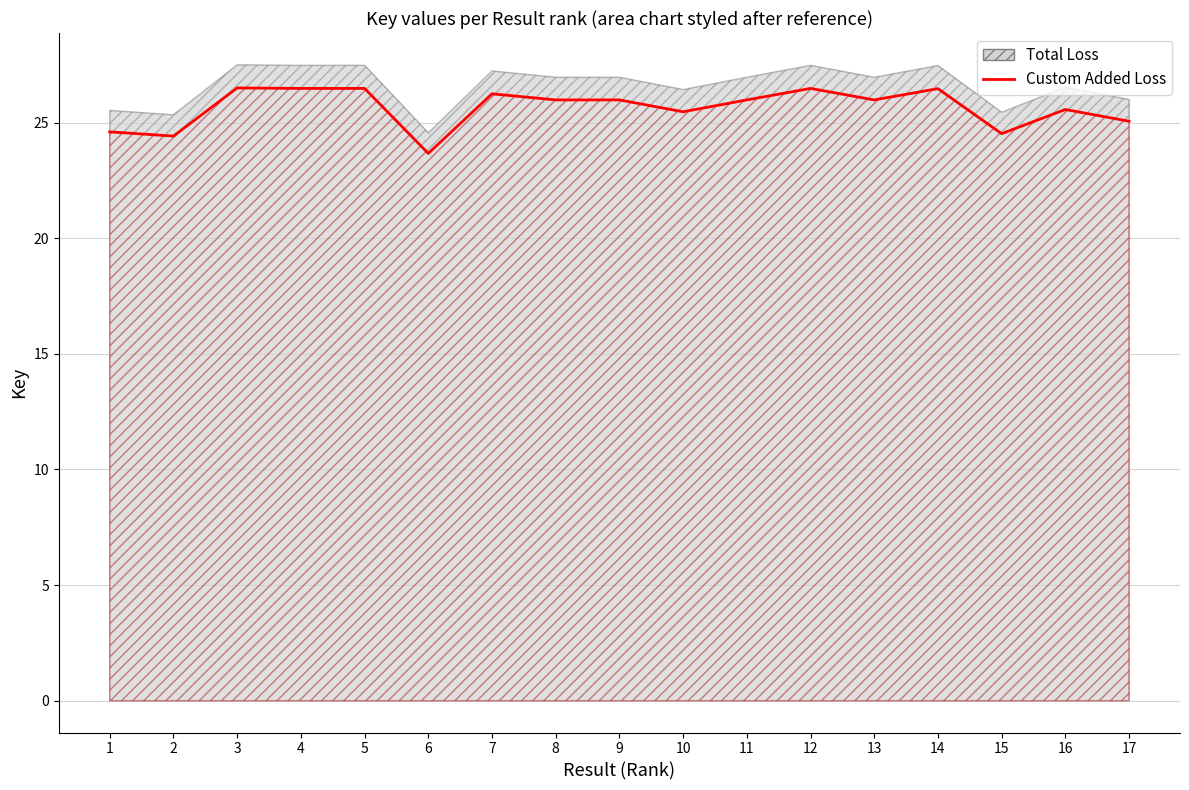

Where does the data first go above 25?

3